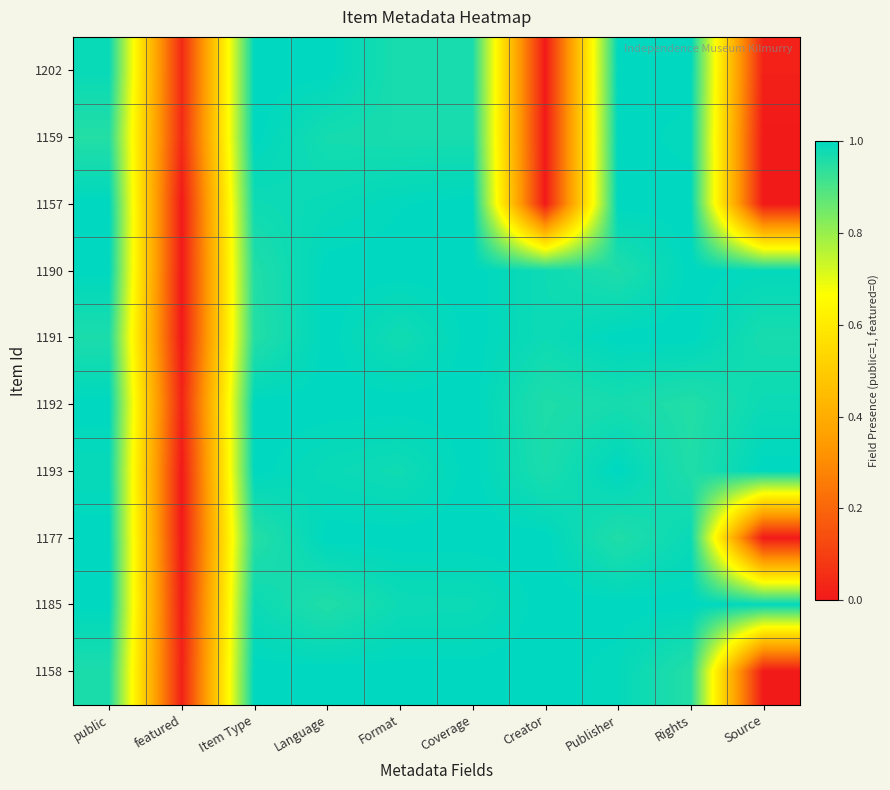

Reading left to right, transcribe all the data shown in this chart.

1202: public=1.0	featured=0.0	Item Type=1.0	Language=1.0	Format=1.0	Coverage=1.0	Creator=0.0	Publisher=1.0	Rights=1.0	Source=0.0
1159: public=1.0	featured=0.0	Item Type=1.0	Language=1.0	Format=1.0	Coverage=1.0	Creator=0.0	Publisher=1.0	Rights=1.0	Source=0.0
1157: public=1.0	featured=0.0	Item Type=1.0	Language=1.0	Format=1.0	Coverage=1.0	Creator=0.0	Publisher=1.0	Rights=1.0	Source=0.0
1190: public=1.0	featured=0.0	Item Type=1.0	Language=1.0	Format=1.0	Coverage=1.0	Creator=1.0	Publisher=1.0	Rights=1.0	Source=1.0
1191: public=1.0	featured=0.0	Item Type=1.0	Language=1.0	Format=1.0	Coverage=1.0	Creator=1.0	Publisher=1.0	Rights=1.0	Source=1.0
1192: public=1.0	featured=0.0	Item Type=1.0	Language=1.0	Format=1.0	Coverage=1.0	Creator=1.0	Publisher=1.0	Rights=1.0	Source=1.0
1193: public=1.0	featured=0.0	Item Type=1.0	Language=1.0	Format=1.0	Coverage=1.0	Creator=1.0	Publisher=1.0	Rights=1.0	Source=1.0
1177: public=1.0	featured=0.0	Item Type=1.0	Language=1.0	Format=1.0	Coverage=1.0	Creator=1.0	Publisher=1.0	Rights=1.0	Source=0.0
1185: public=1.0	featured=0.0	Item Type=1.0	Language=1.0	Format=1.0	Coverage=1.0	Creator=1.0	Publisher=1.0	Rights=1.0	Source=1.0
1158: public=1.0	featured=0.0	Item Type=1.0	Language=1.0	Format=1.0	Coverage=1.0	Creator=1.0	Publisher=1.0	Rights=1.0	Source=0.0